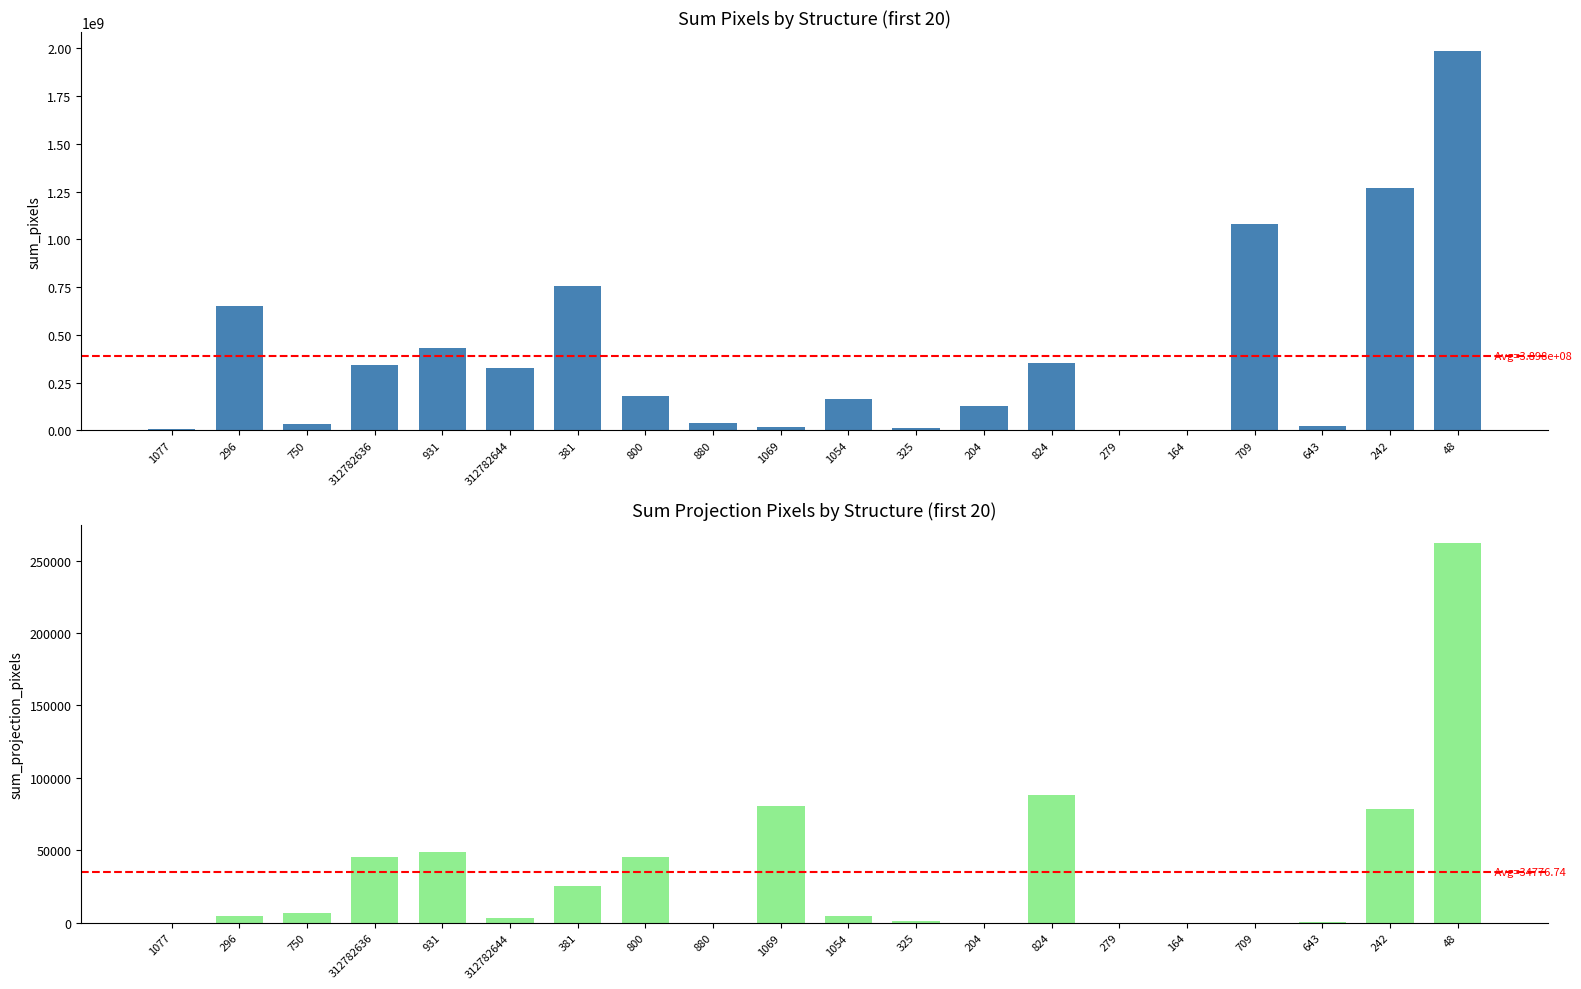

What is the difference between the second highest and minimum values in the sum_pixels series?

1266134400.0